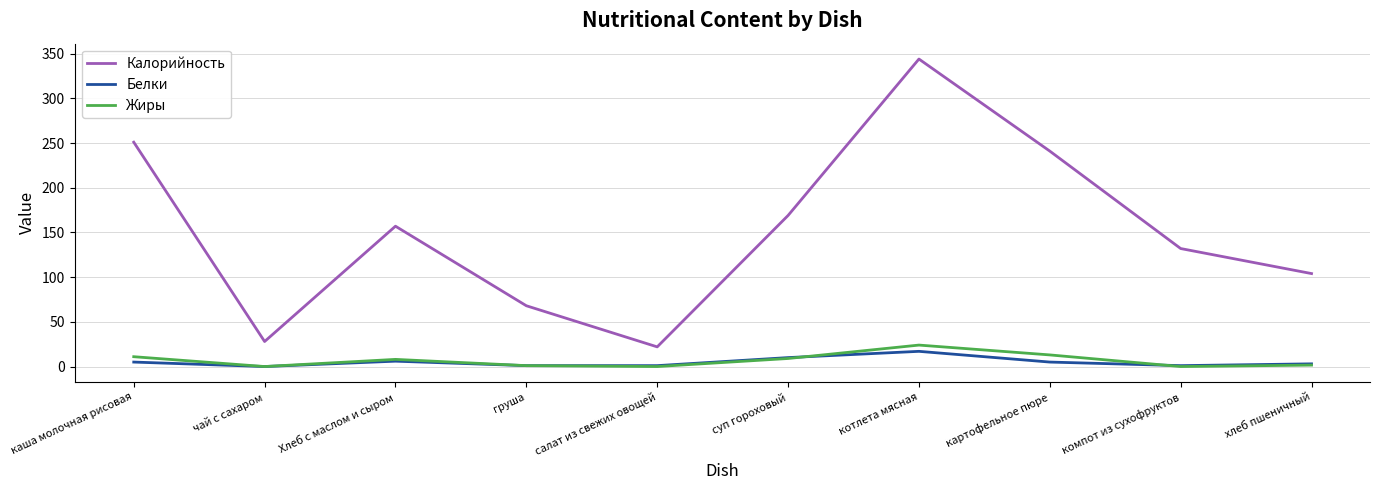

What is the difference between the highest and lowest values at чай с сахаром?

28.0